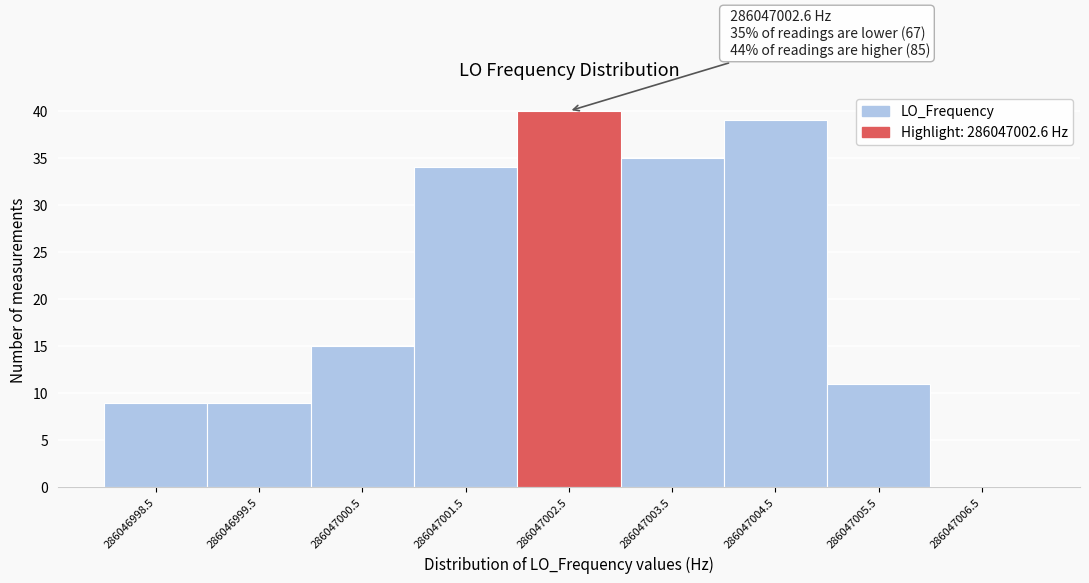

Over which range of the x-axis is the bar tallest?

286047002 to 286047003